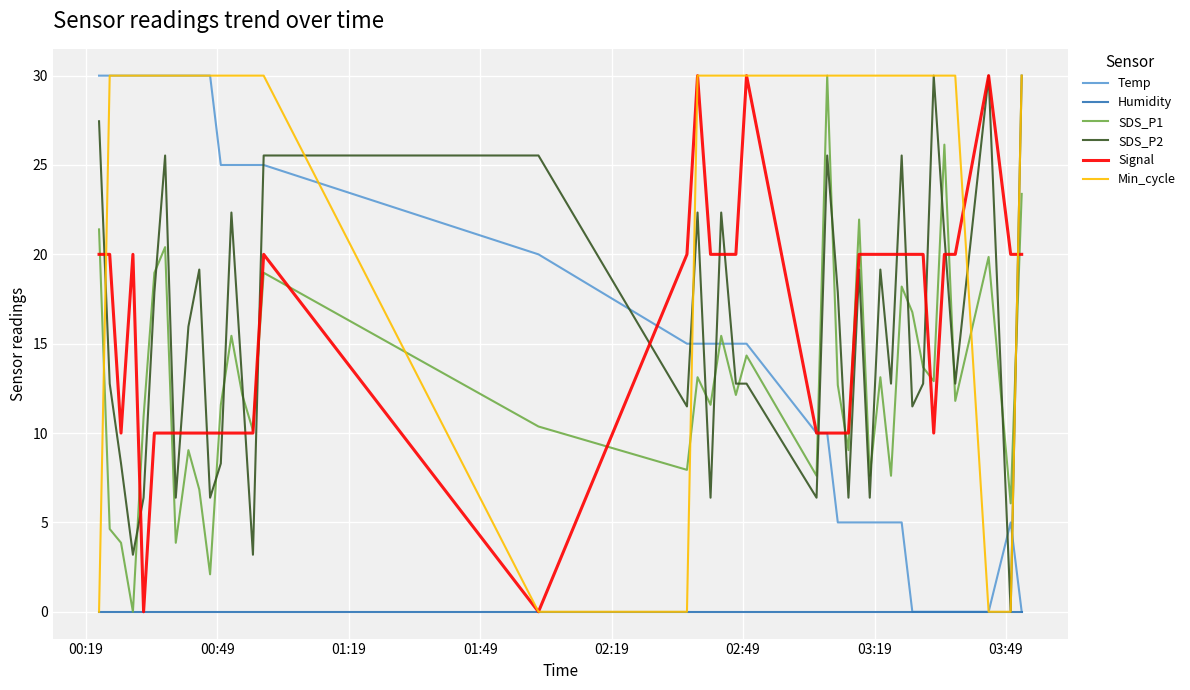

Which series has the largest total across all categories?

Min_cycle